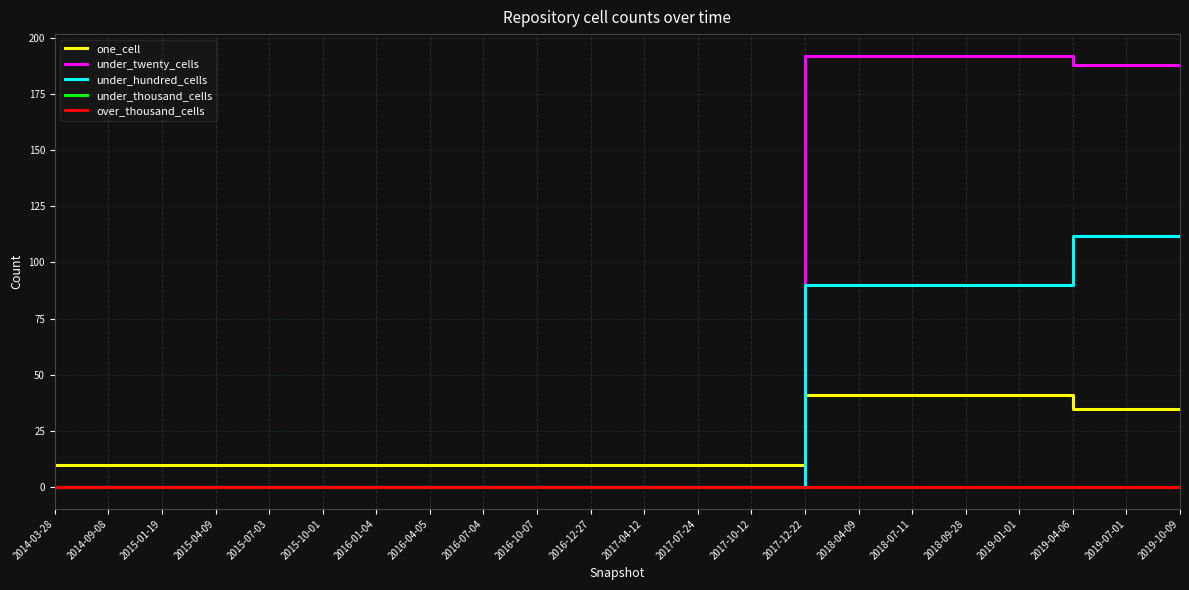

Rank the series by their maximum value, from highest to lowest.

under_twenty_cells, under_hundred_cells, one_cell, under_thousand_cells, over_thousand_cells